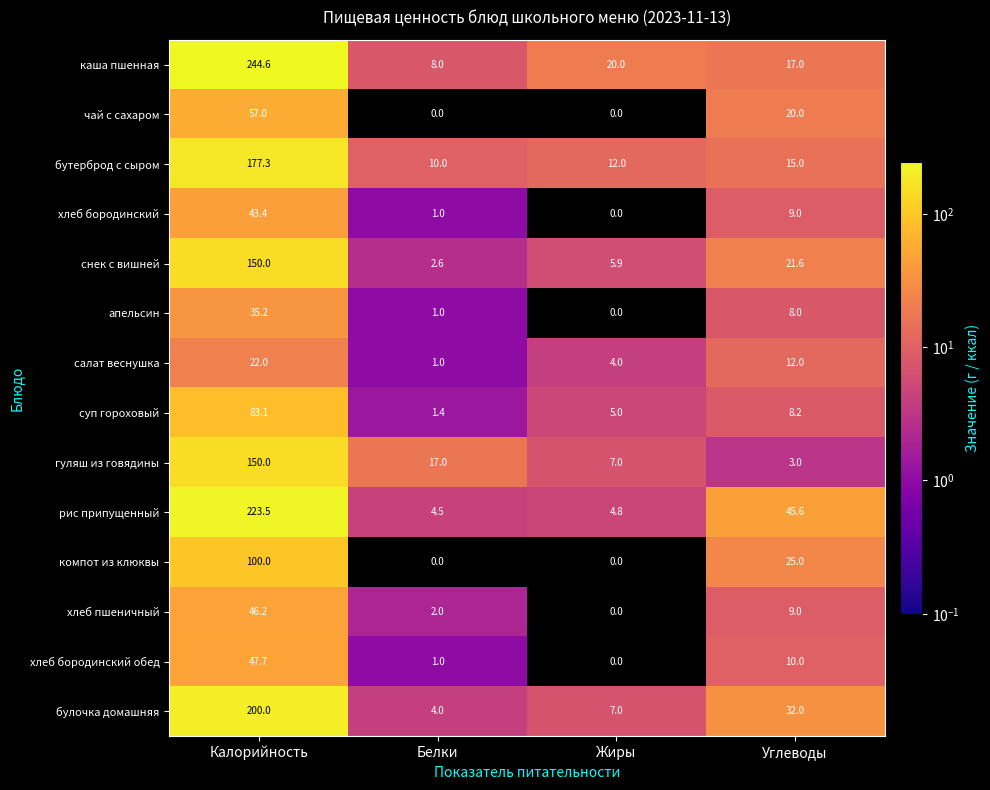

At how many categories does at least one series exceed 55?

1